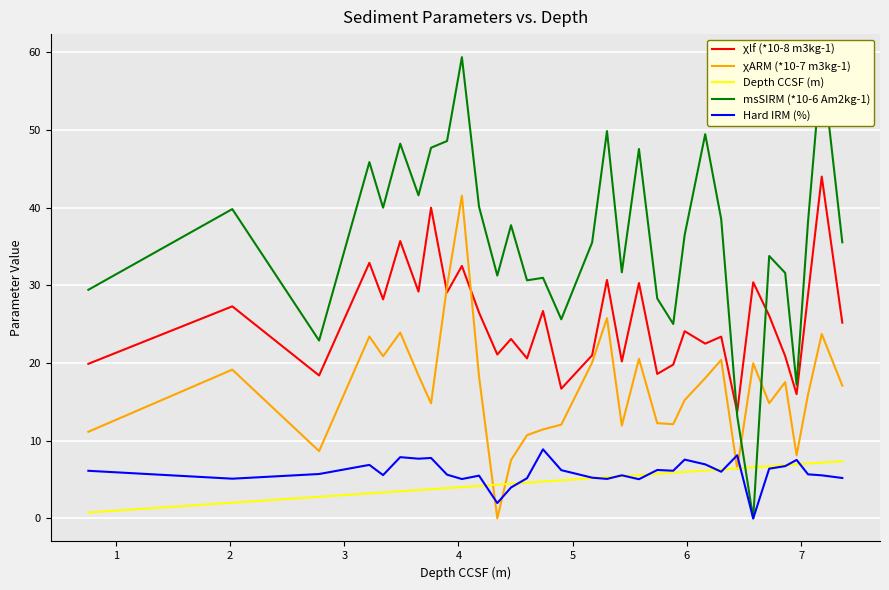

What are all the series names shown in the legend?

χlf (*10-8 m3kg-1), χARM (*10-7 m3kg-1), Depth CCSF (m), msSIRM (*10-6 Am2kg-1), Hard IRM (%)